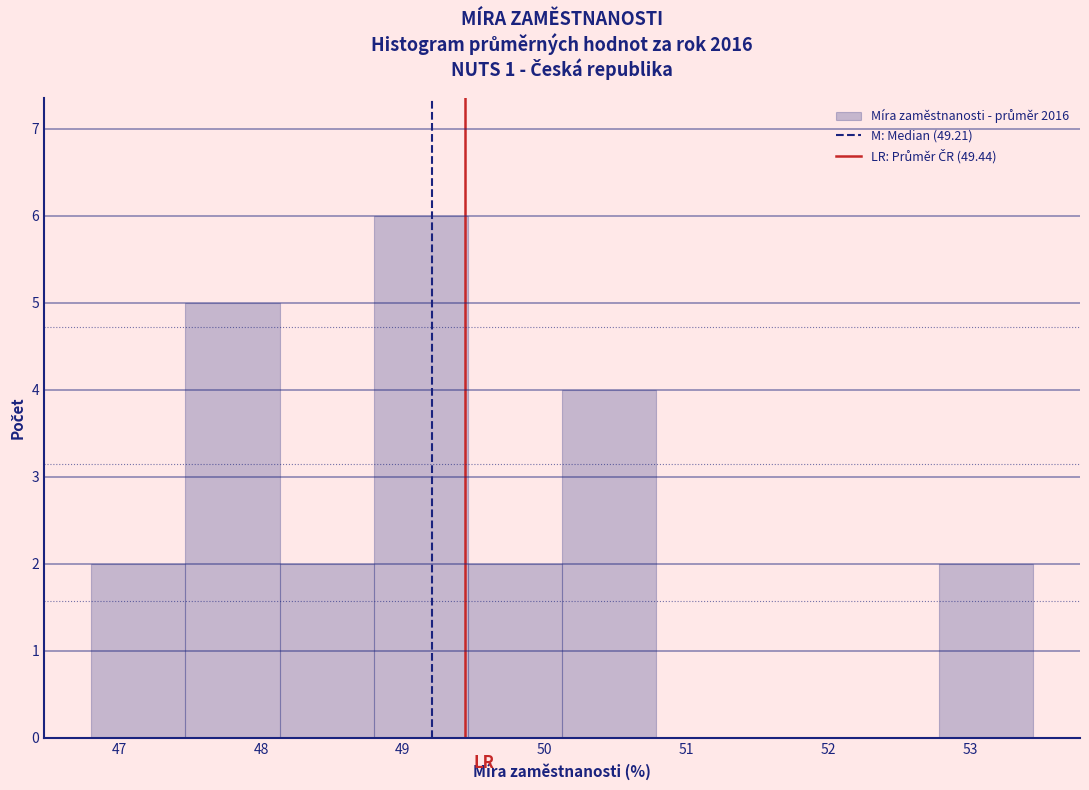

Which range on the x-axis has the tallest bar?

48.8 to 49.5